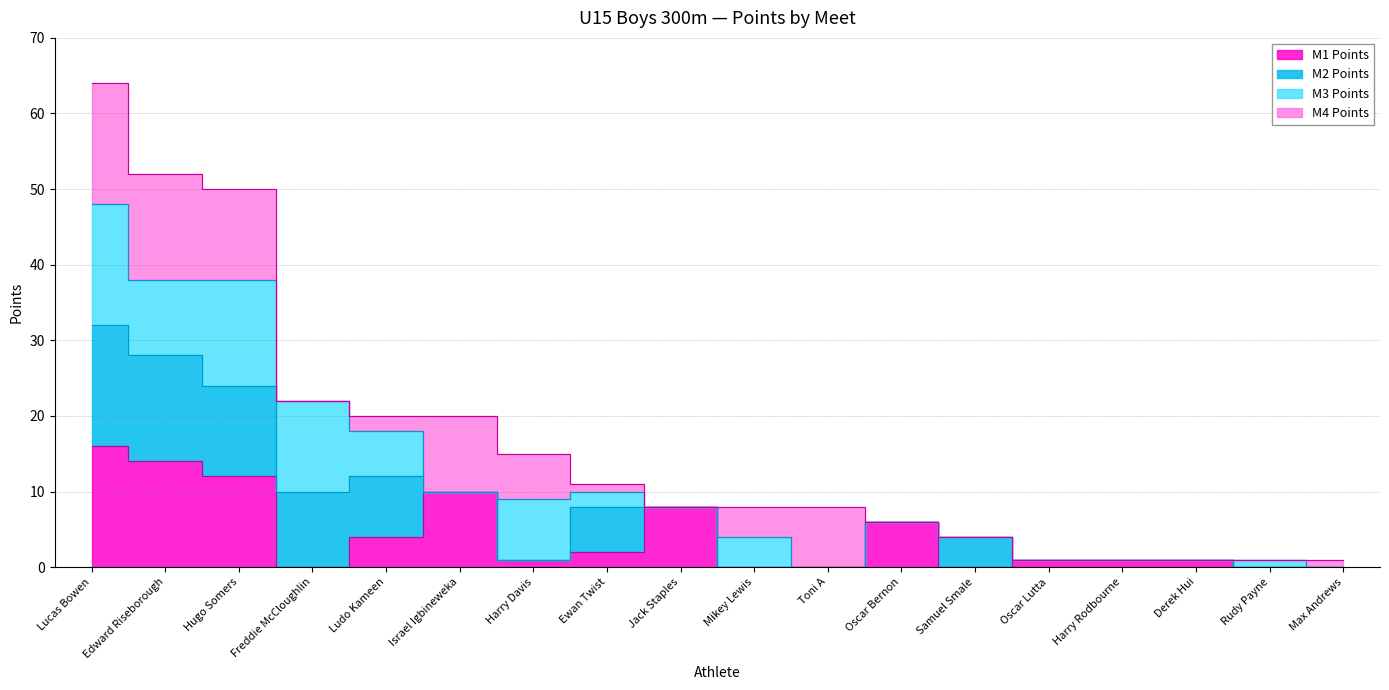

True or false: M3 Points has a value of 5 at Edward Riseborough.

False